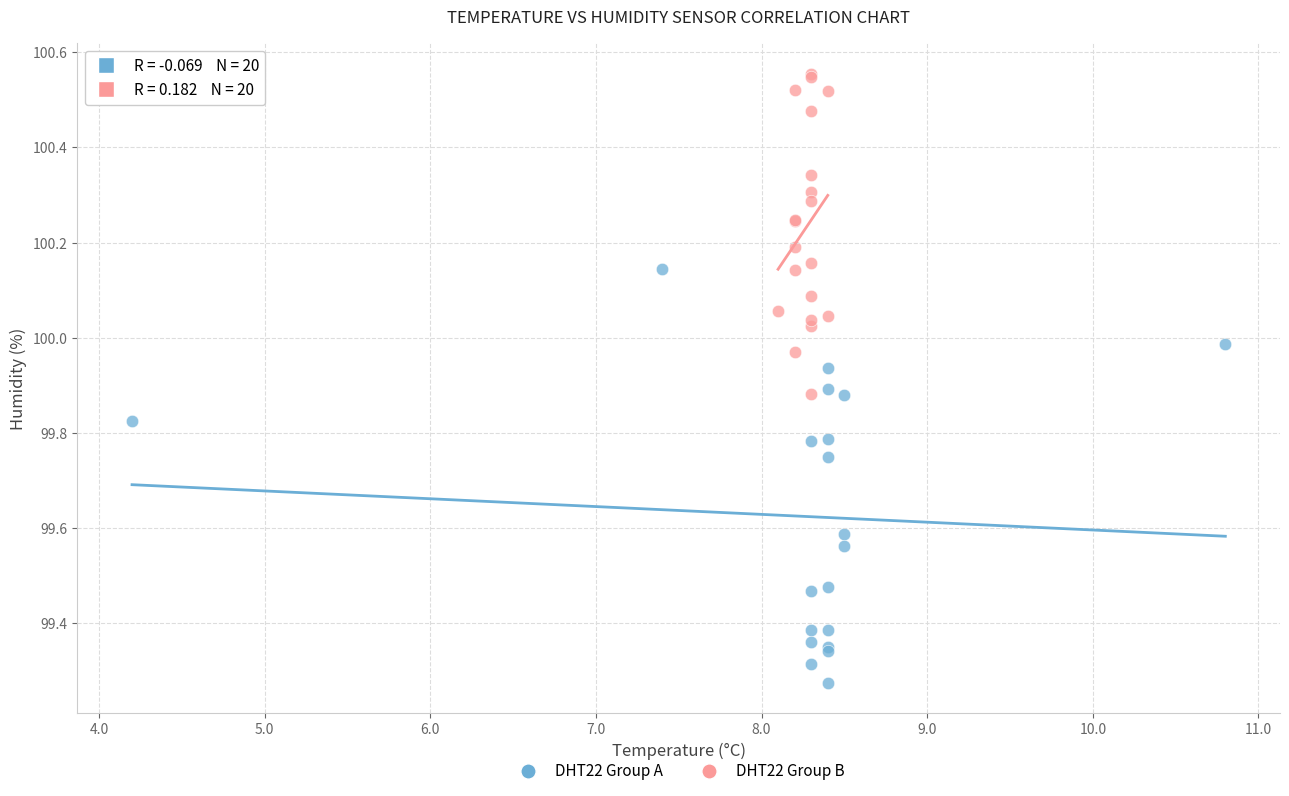

What are all the series names shown in the legend?

DHT22 Group A, DHT22 Group B